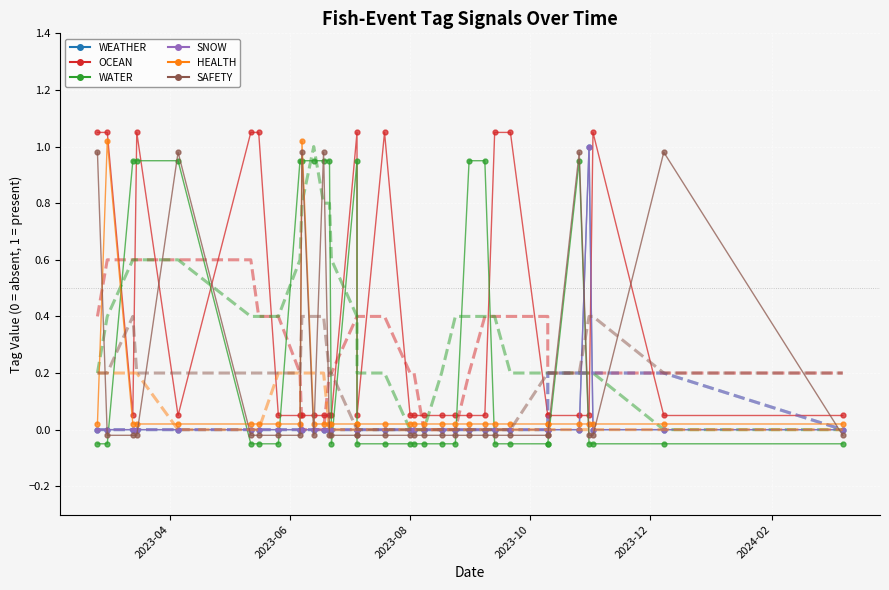

The WEATHER series shows 0.0 at 2023-10-26. True or false?

True